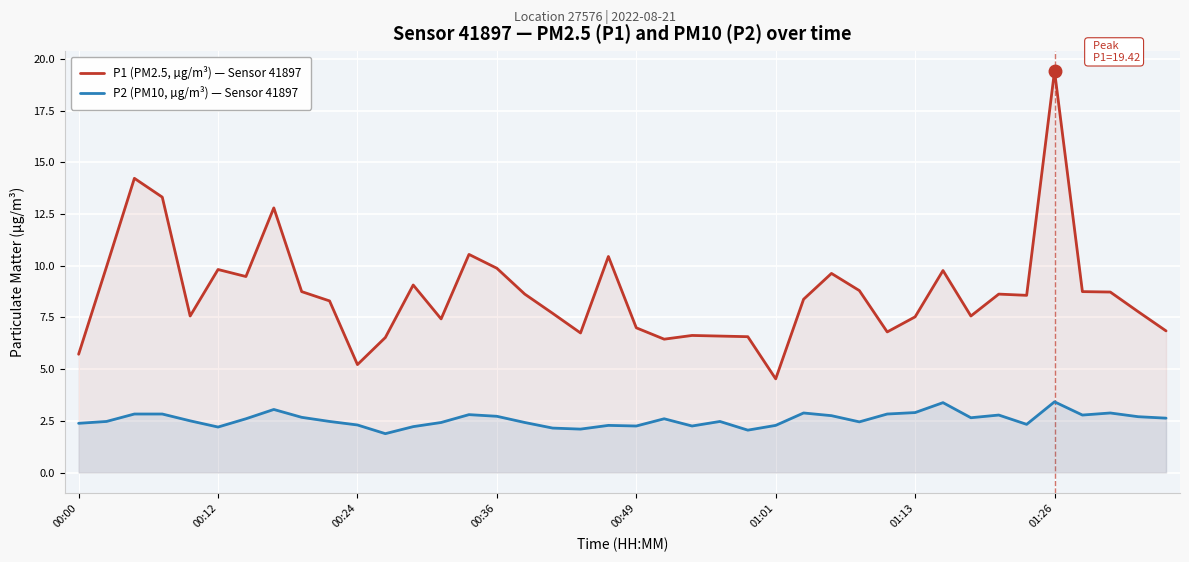

Rank the series by their average value, from highest to lowest.

P1 (PM2.5, µg/m³) — Sensor 41897, P2 (PM10, µg/m³) — Sensor 41897